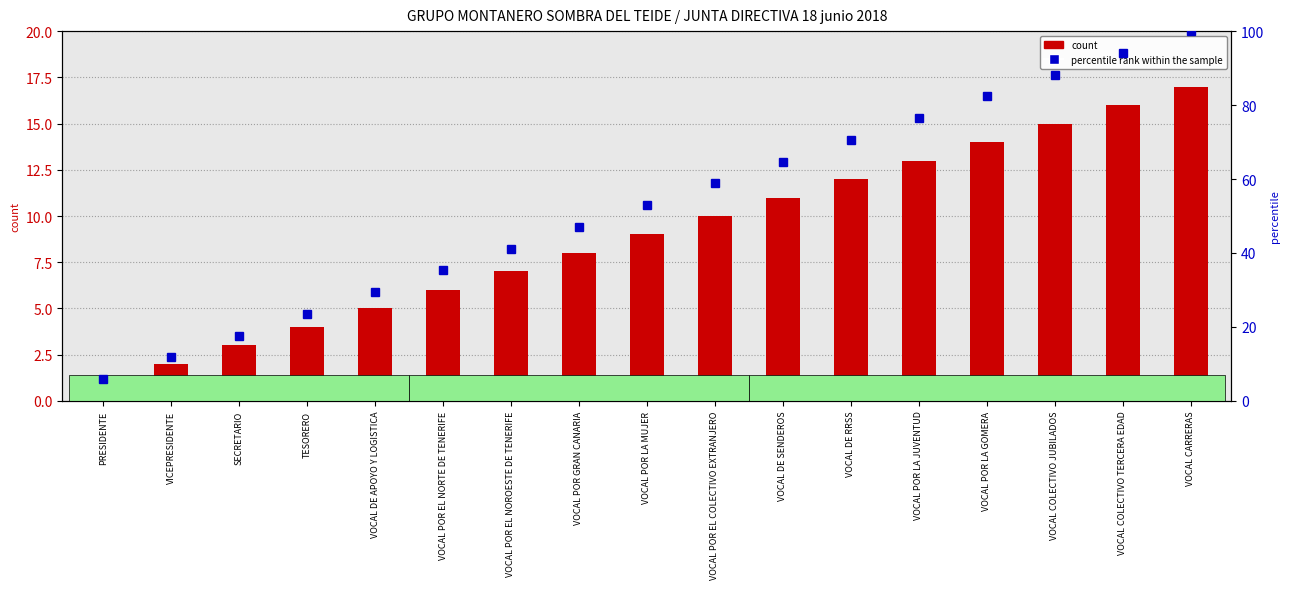

Which series has the widest spread of values?

percentile rank within the sample